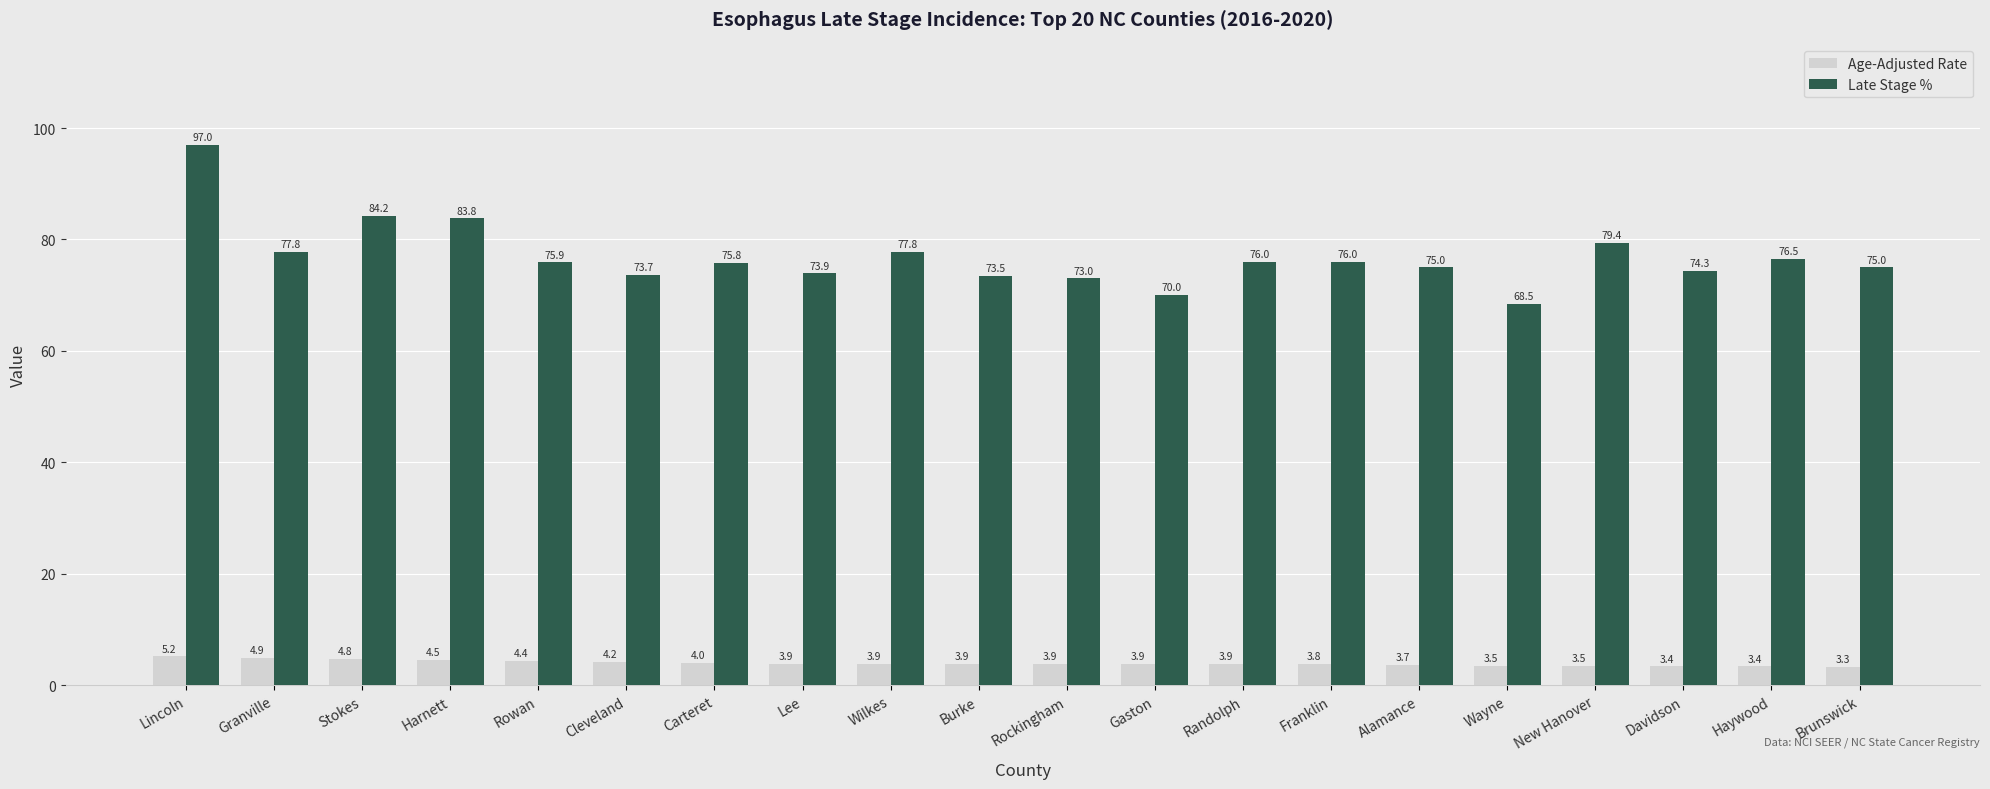

Reading left to right, what are all the values shown in this chart?

Age-Adjusted Rate: Lincoln=5.2	Granville=4.9	Stokes=4.8	Harnett=4.5	Rowan=4.4	Cleveland=4.2	Carteret=4.0	Lee=3.9	Wilkes=3.9	Burke=3.9	Rockingham=3.9	Gaston=3.9	Randolph=3.9	Franklin=3.8	Alamance=3.7	Wayne=3.5	New Hanover=3.5	Davidson=3.4	Haywood=3.4	Brunswick=3.3
Late Stage %: Lincoln=97.0	Granville=77.8	Stokes=84.2	Harnett=83.8	Rowan=75.9	Cleveland=73.7	Carteret=75.8	Lee=73.9	Wilkes=77.8	Burke=73.5	Rockingham=73.0	Gaston=70.0	Randolph=76.0	Franklin=76.0	Alamance=75.0	Wayne=68.5	New Hanover=79.4	Davidson=74.3	Haywood=76.5	Brunswick=75.0